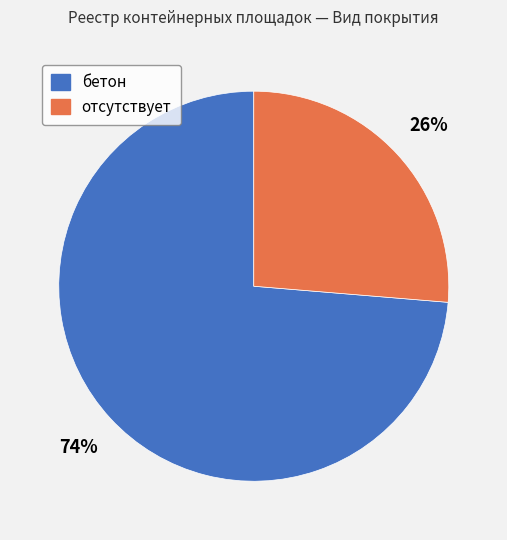

How many slices are in this pie chart?

2